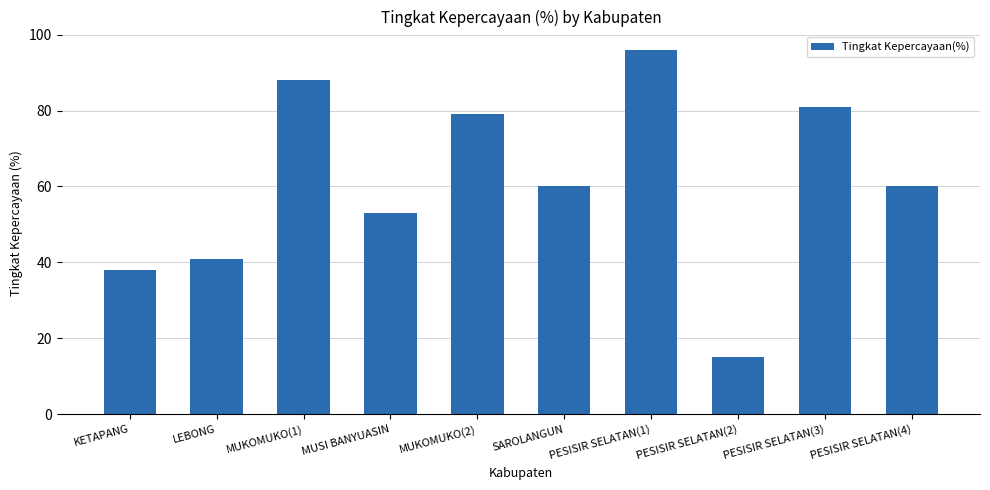

What position from the left is LEBONG?

2